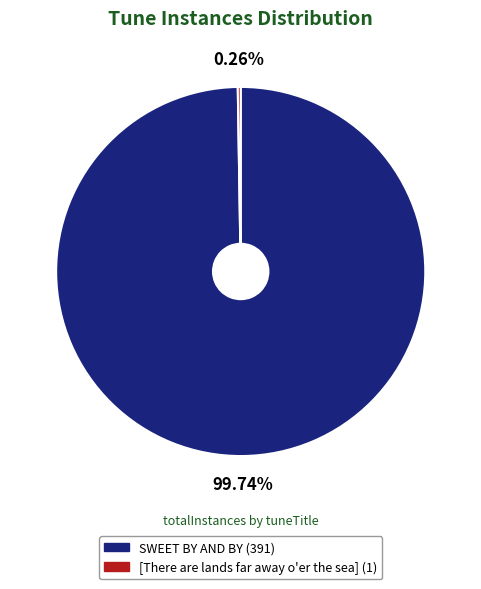

Which category has the biggest portion of the pie?

SWEET BY AND BY